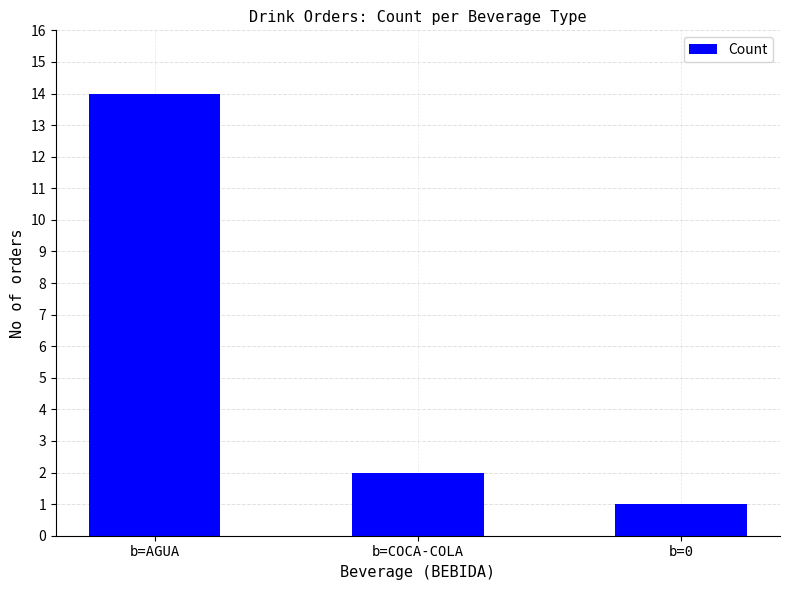

Rank the categories by value from lowest to highest.

b=0, b=COCA-COLA, b=AGUA